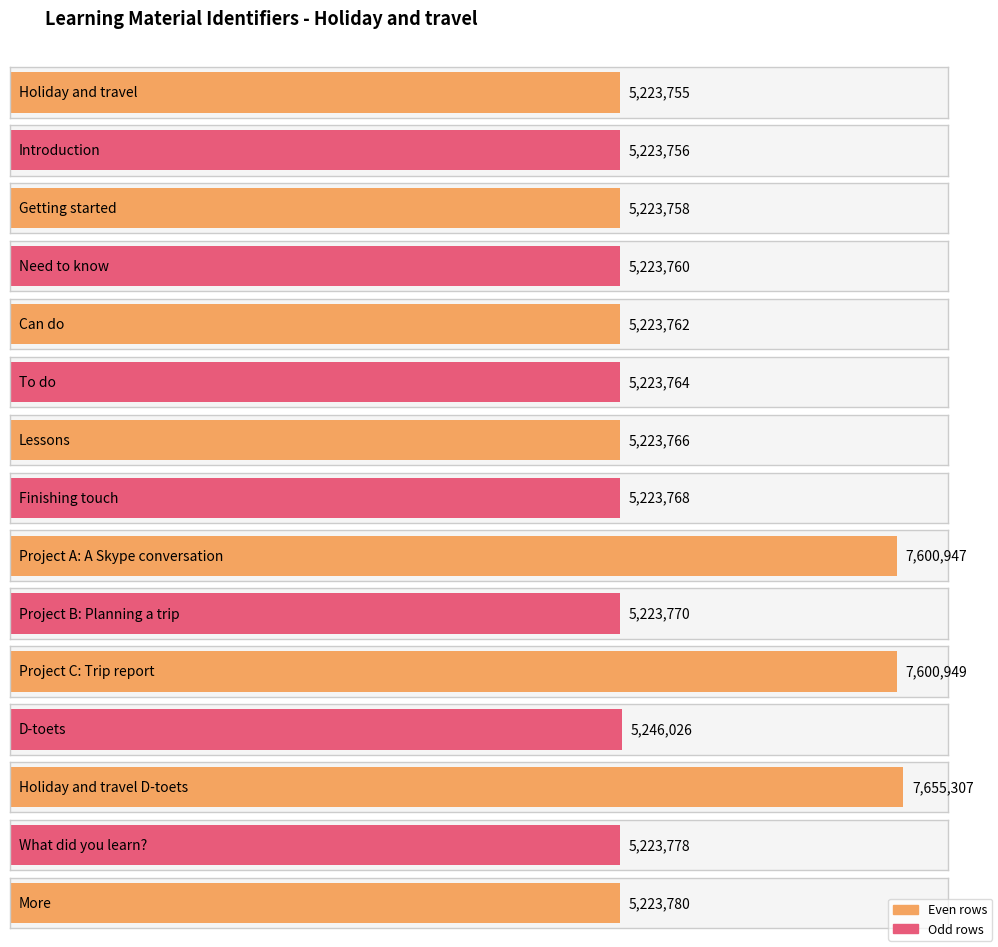

What is the label of the 15th bar from the left?

More